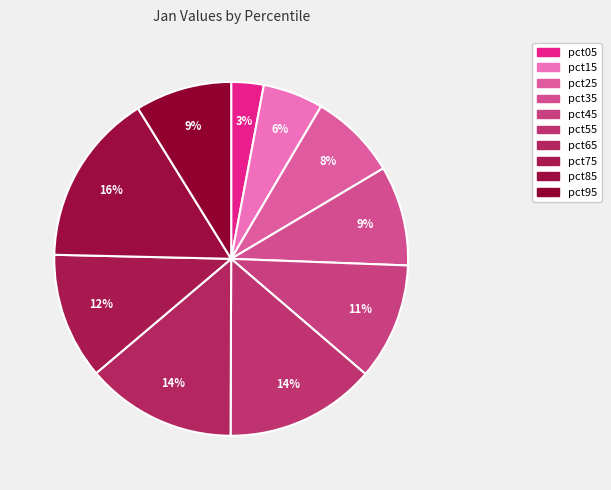

How many slices are in this pie chart?

10